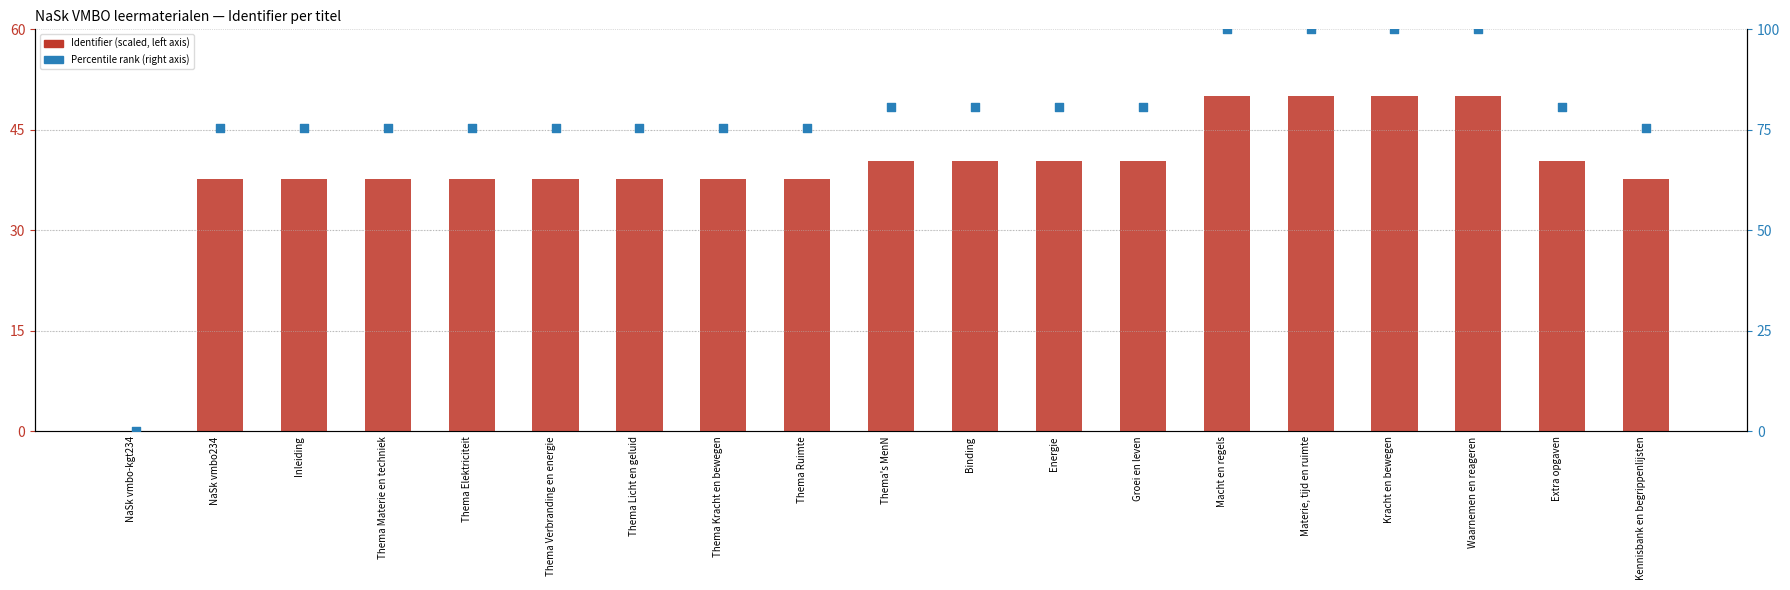

At which category is the sum across all series the highest?

Waarnemen en reageren